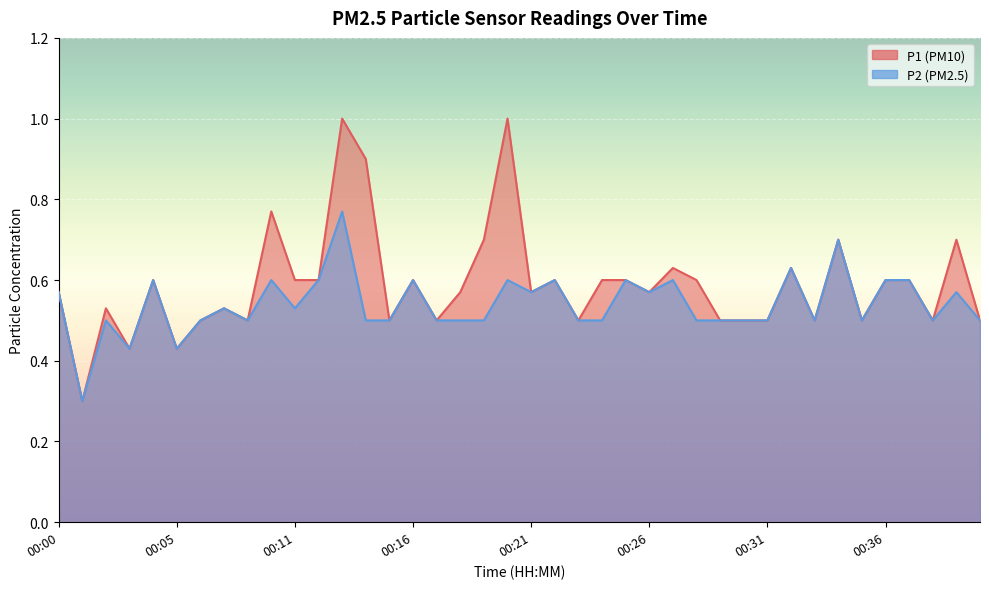

Is the value of P1 at 00:19 greater than the value of P2 at 00:06?

Yes